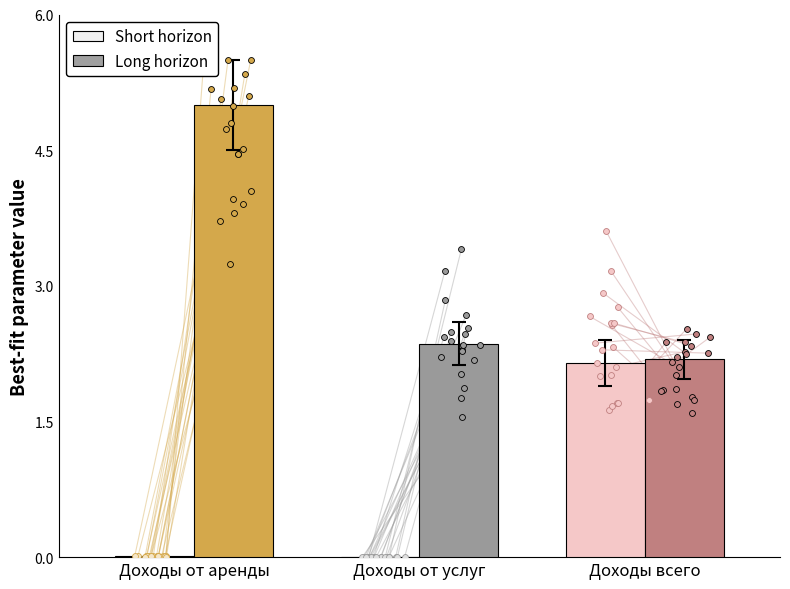

At how many categories does at least one series exceed 3?

1